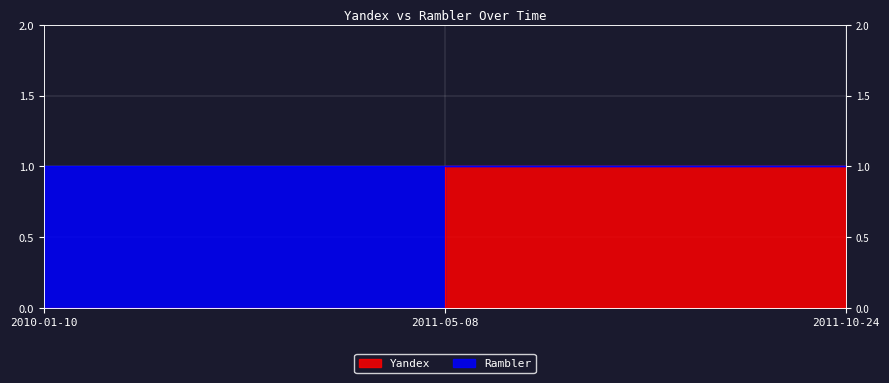

Count the values in the range 0 to 1.

3